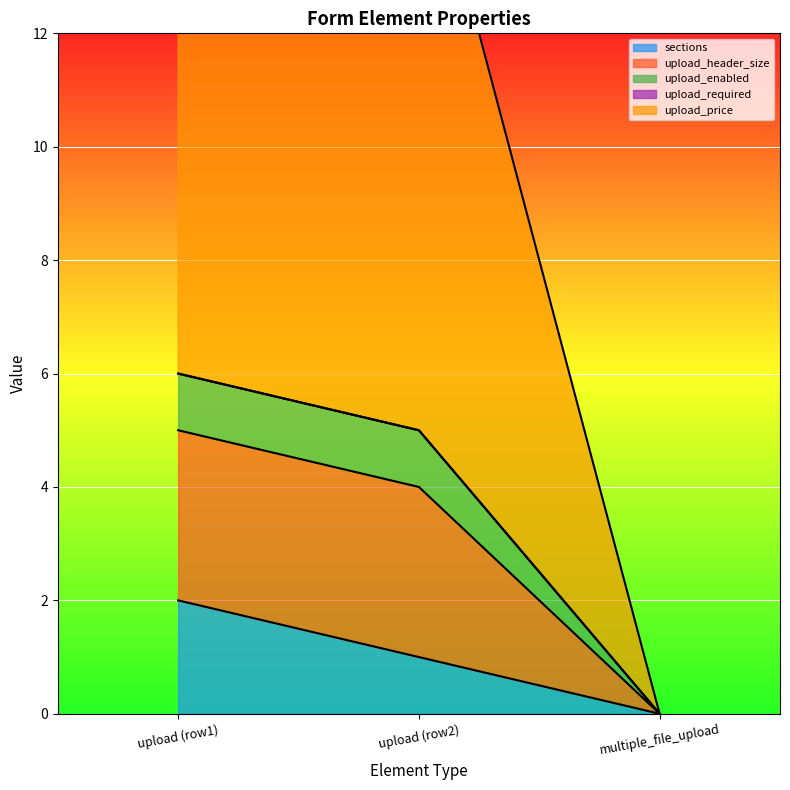

The sections series shows 3 at upload (row1). True or false?

False